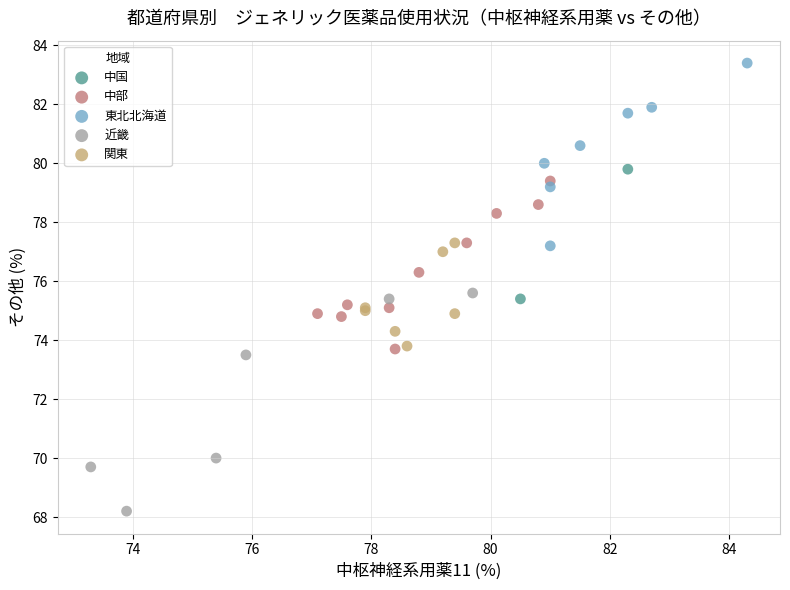

What are all the series names shown in the legend?

中国, 中部, 東北北海道, 近畿, 関東